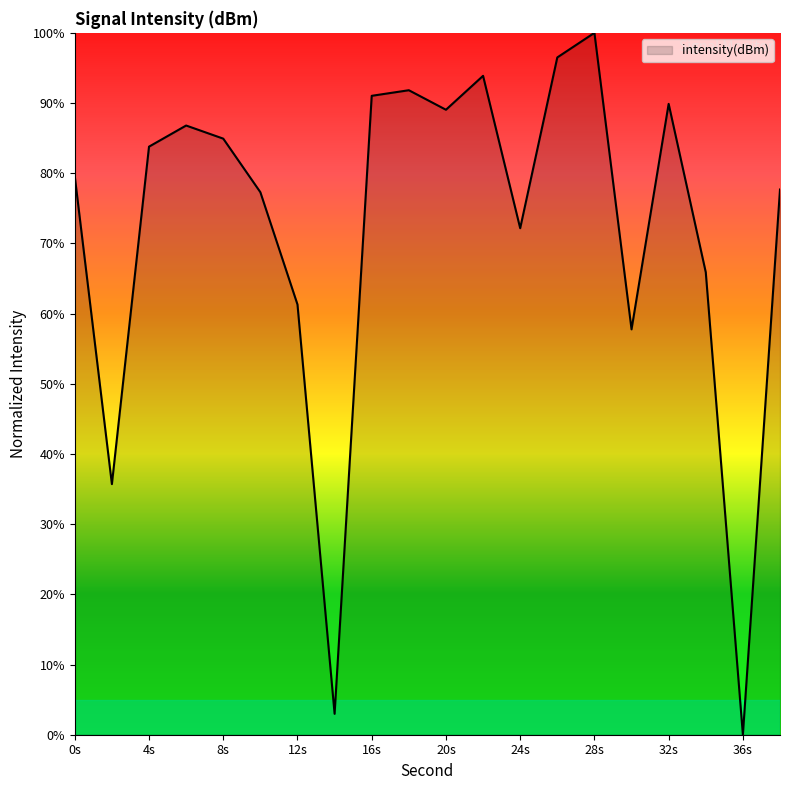

How many values are above zero?

19